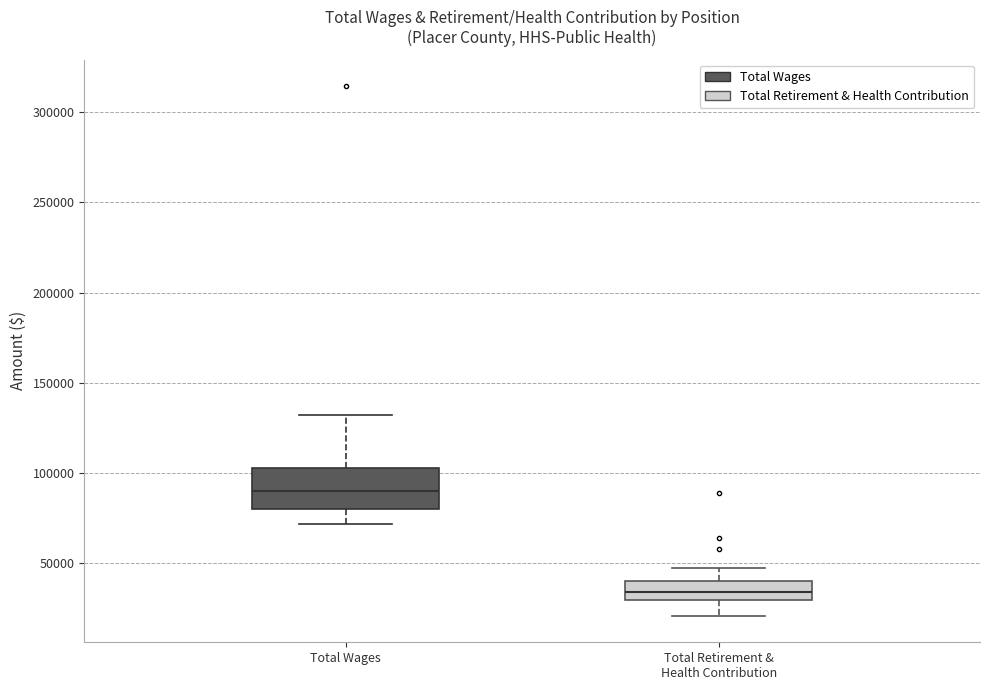

Where does the upper whisker of the box for Total Retirement & Health Contribution end on the y-axis? The values are not printed on the chart, so give them approximately, as read against the axis.

45000